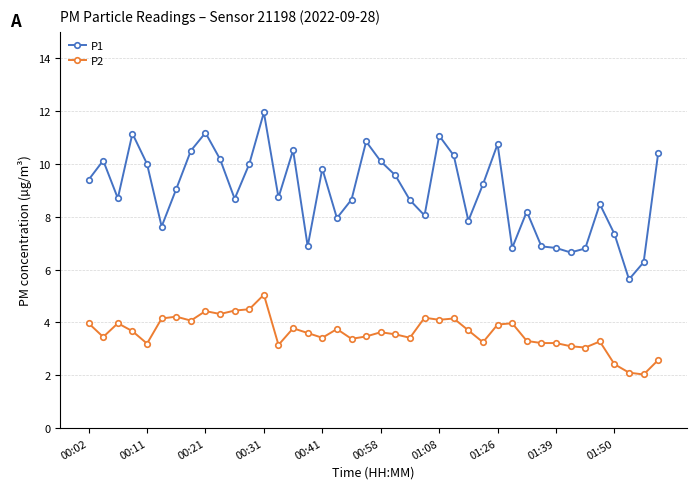

True or false: P1 has more than 2 interior local peaks.

True